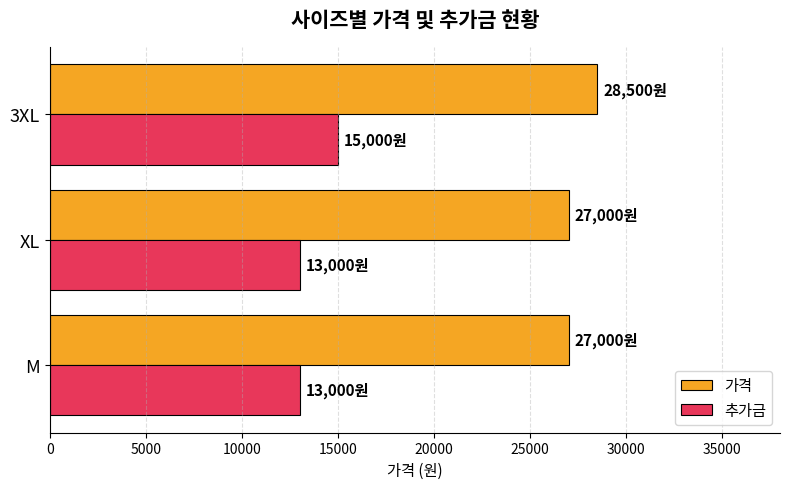

What is the difference between the 가격 values at M and 3XL?

1500